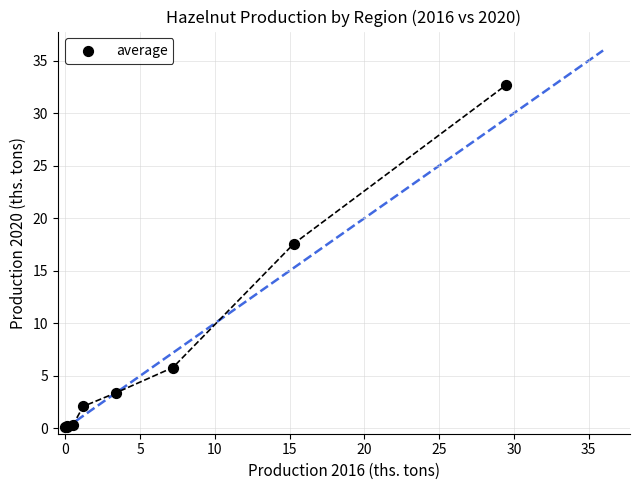

What Y value in the scatter plot is closest to 16?

17.6